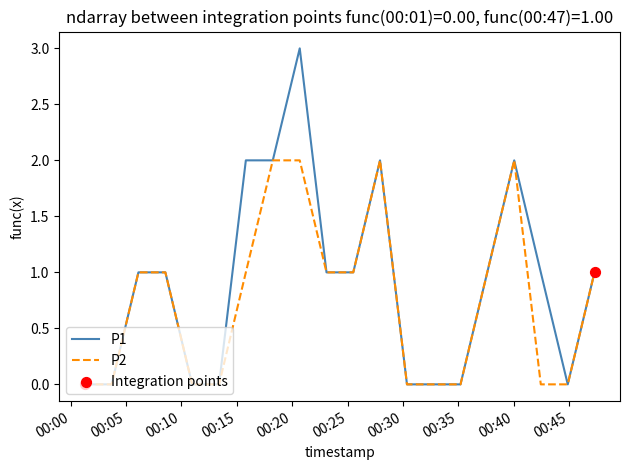

Which series has the largest total across all categories?

P1